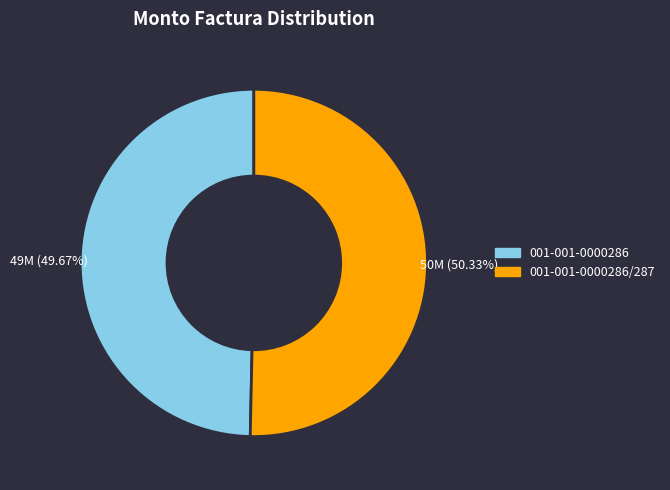

To the nearest percent, what is the average slice percentage?

50%